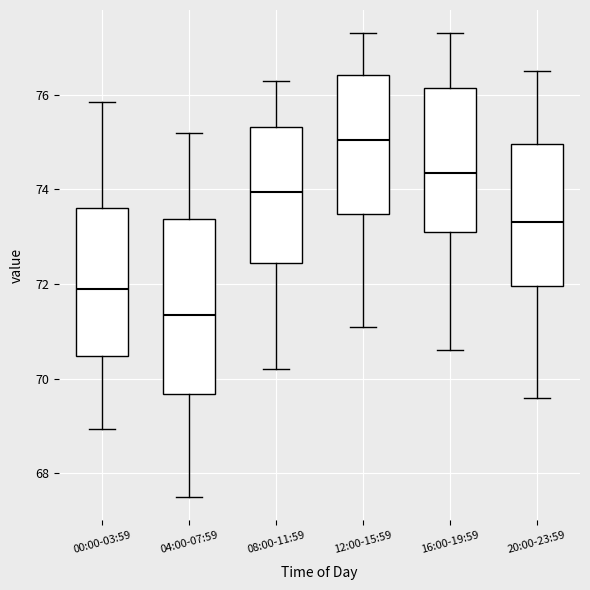

Reading left to right, read every box against the y-axis: the position of its median line, the range the box covers, and the ends of its whiskers. The values are not printed on the chart, so give them approximately, as read against the axis.

00:00-03:59: median 71.8, box 70.4 to 73.6, whiskers 69.0 to 75.8
04:00-07:59: median 71.4, box 69.6 to 73.4, whiskers 67.6 to 75.2
08:00-11:59: median 74.0, box 72.4 to 75.4, whiskers 70.2 to 76.4
12:00-15:59: median 75.0, box 73.4 to 76.4, whiskers 71.2 to 77.4
16:00-19:59: median 74.4, box 73.2 to 76.2, whiskers 70.6 to 77.4
20:00-23:59: median 73.4, box 72.0 to 75.0, whiskers 69.6 to 76.6